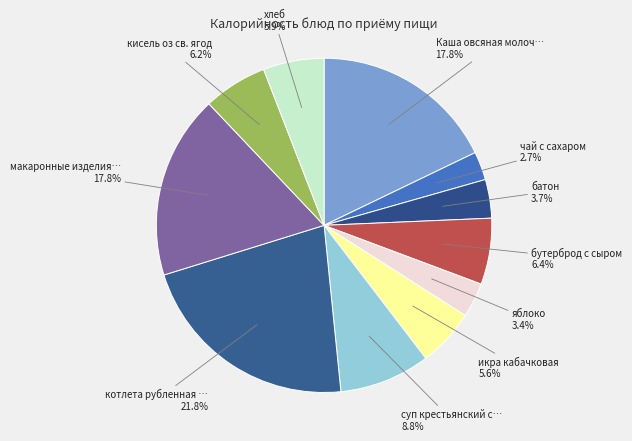

Count the number of slices in the pie.

11